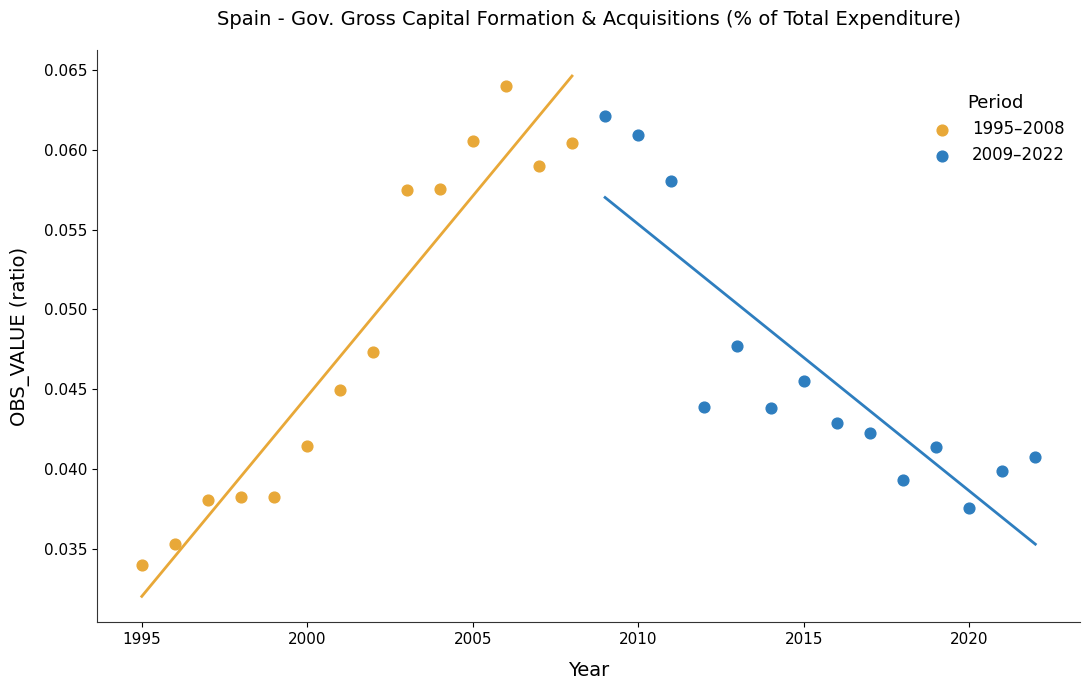

Which series contains the lowest Y value?

1995–2008